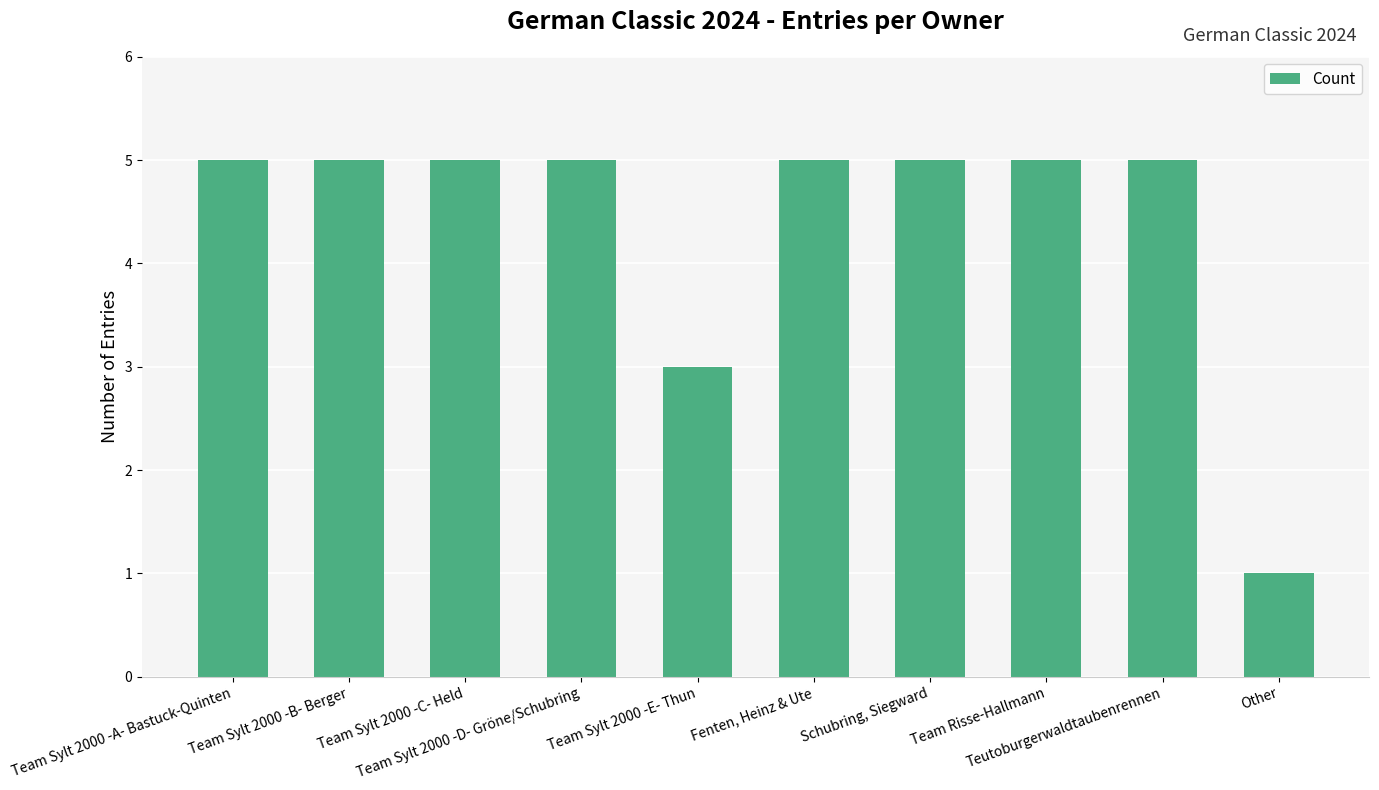

What is the difference between the maximum and minimum values?

4